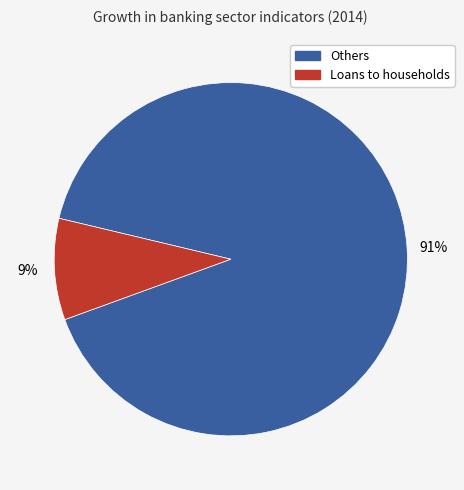

To the nearest percent, what is the average slice percentage?

50%